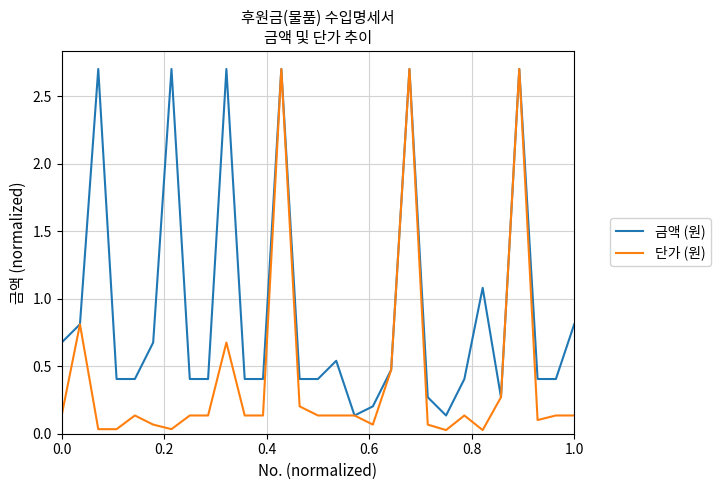

What is the highest value of the 금액 (원) series?

2.7